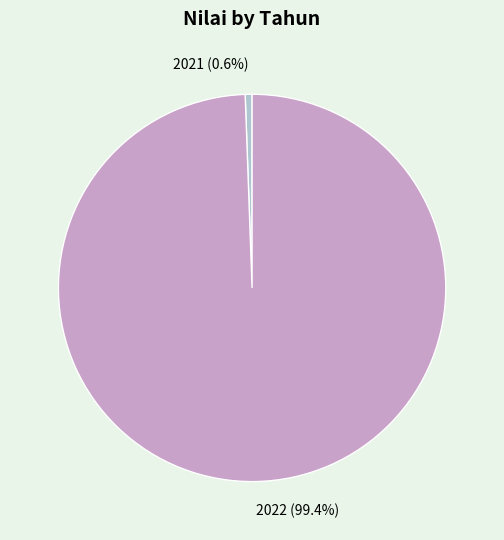

Is it true that 2022 is 99% of the pie?

True